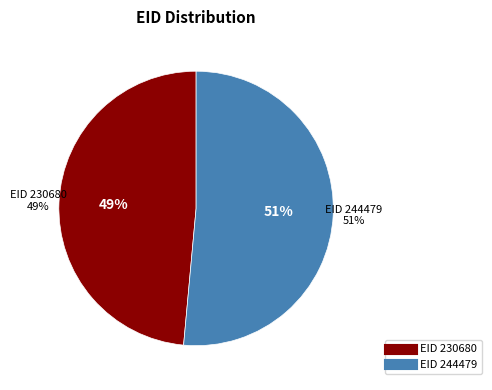

What percentage do 244479 and 230680 together represent?

100.0%